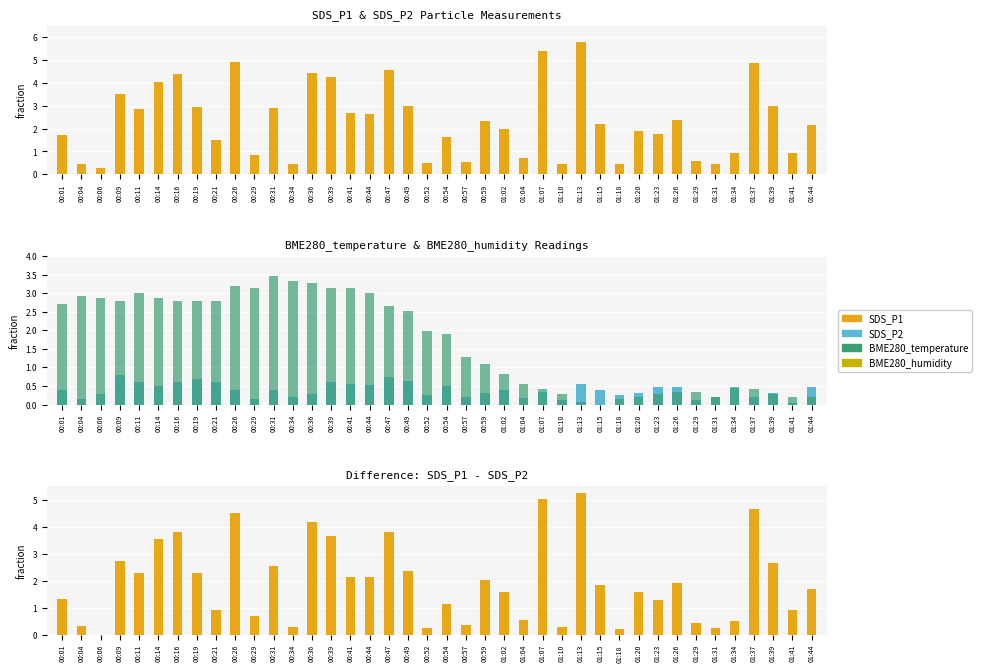

Does the chart contain any negative values?

No